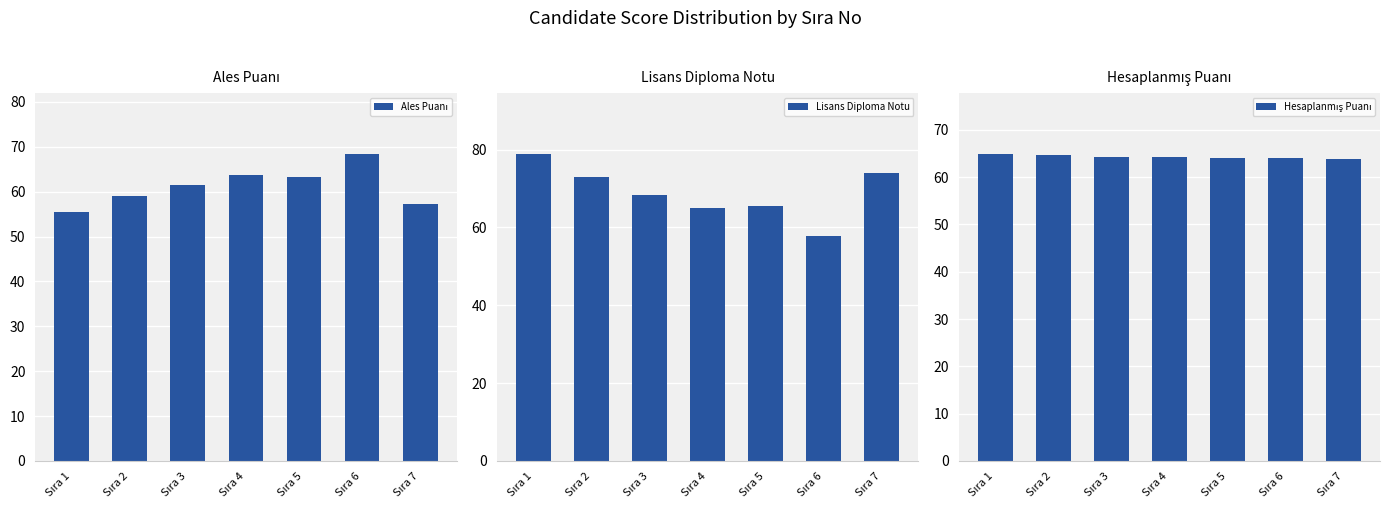

Reading right to left, what are all the values shown in this chart?

Ales Puanı: 57.3	68.3	63.2	63.6	61.5	59.1	55.5
Lisans Diploma Notu: 73.9	57.7	65.5	65.0	68.3	73.0	78.8
Hesaplanmış Puanı: 63.9	64.1	64.1	64.2	64.2	64.7	64.8